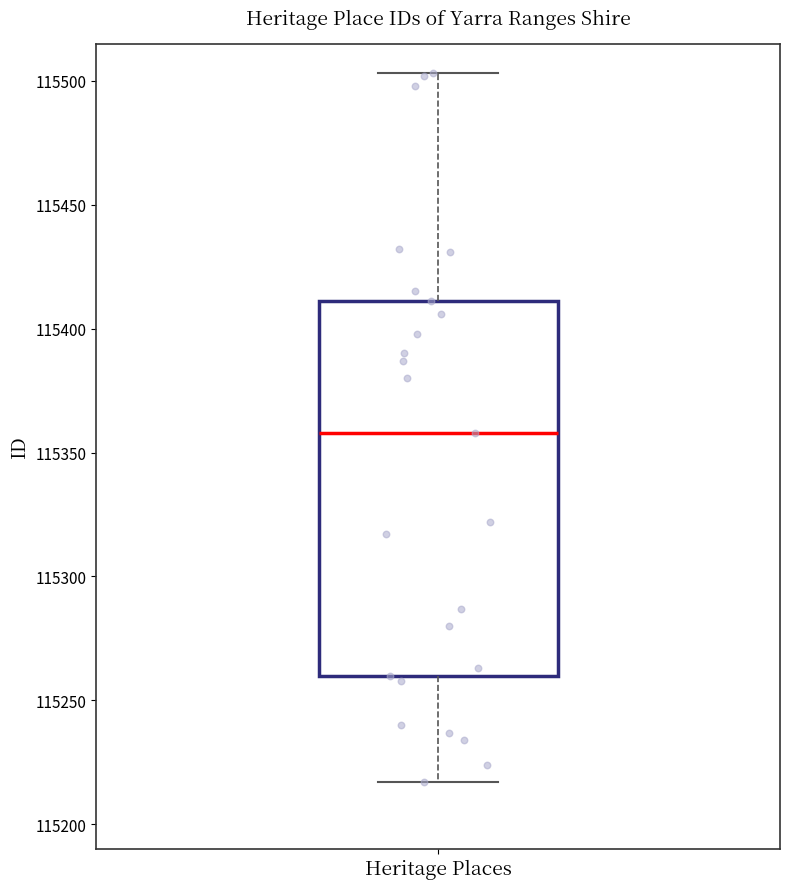

Read this box plot against the y-axis: the position of the median line, the range covered by the box, and the ends of both whiskers. The values are not printed on the chart, so give them approximately, as read against the axis.

median 115360, box 115260 to 115410, whiskers 115215 to 115505